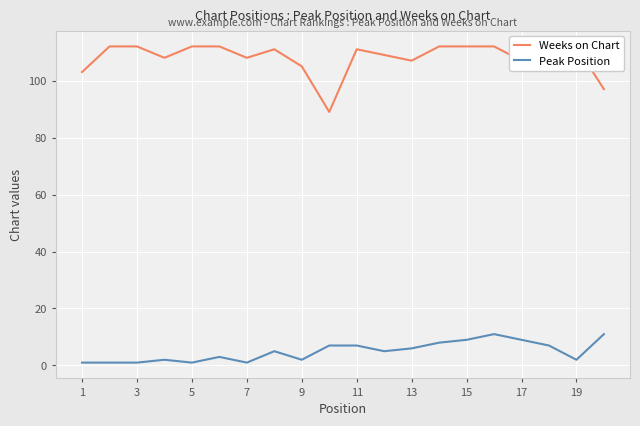

True or false: Peak Position has more than 1 interior local peaks.

True